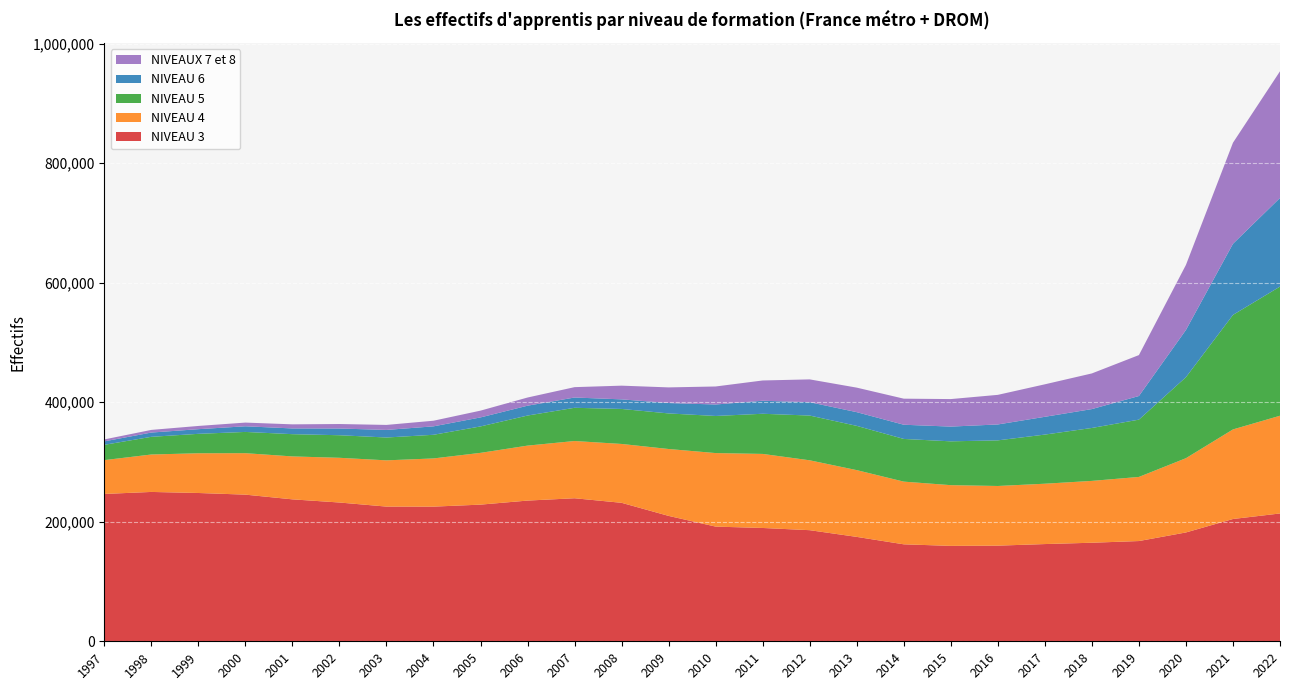

Reading left to right, what are all the values shown in this chart?

NIVEAU 3: 246490	249850	248084	245333	237446	232166	225335	225274	228613	235391	239294	231659	209767	191857	189560	185875	174654	162226	159610	159998	162650	164874	167702	182068	204575	213835
NIVEAU 4: 56579	62622	66469	69355	71828	74802	77362	80623	86609	91951	95753	98470	111900	123018	123888	116897	111682	104880	101582	99814	100952	103453	107255	124236	149859	163494
NIVEAU 5: 25603	29581	32507	35553	37234	37751	38217	39560	44233	50316	55577	58572	59532	62074	67193	74868	74048	71419	73317	76326	82200	88551	95860	135540	191565	216089
NIVEAU 6: 5768	7143	7780	9448	9568	11243	12674	14124	15063	16461	17198	16021	17387	19189	21762	22321	22937	23743	24655	26605	29740	31582	39506	78994	119015	148271
NIVEAUX 7 et 8: 3250	4436	5397	6185	6852	7514	8378	9407	11341	13690	17340	22928	26156	30142	33931	38182	41027	43614	46041	49523	54364	59667	68480	108797	169049	211901